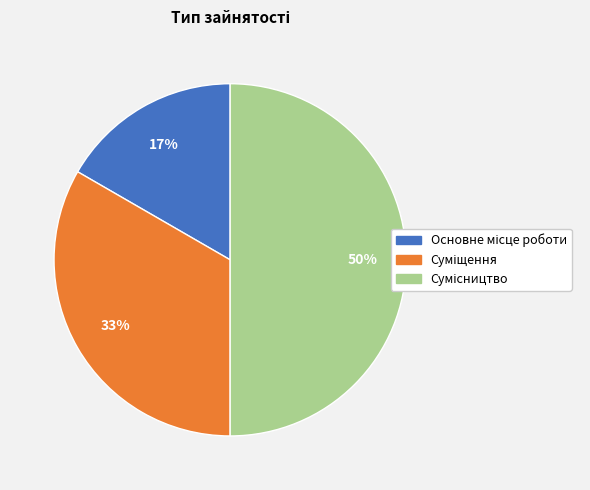

To the nearest percent, what is the average slice percentage?

33%